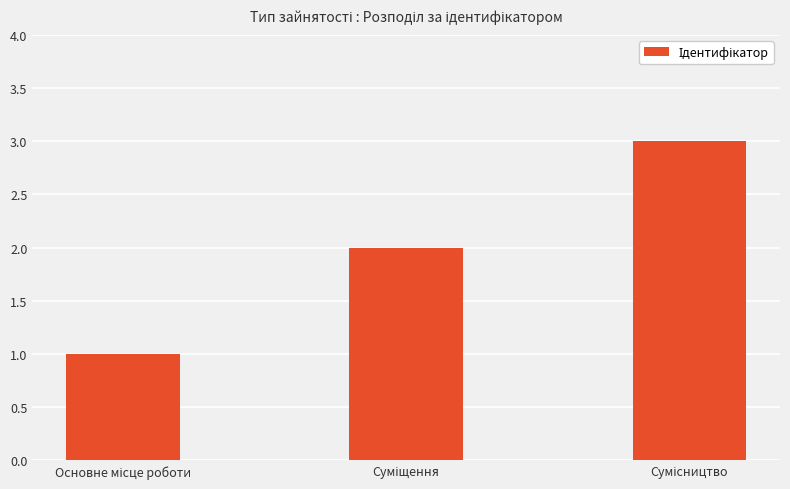

What is the sum of all values?

6